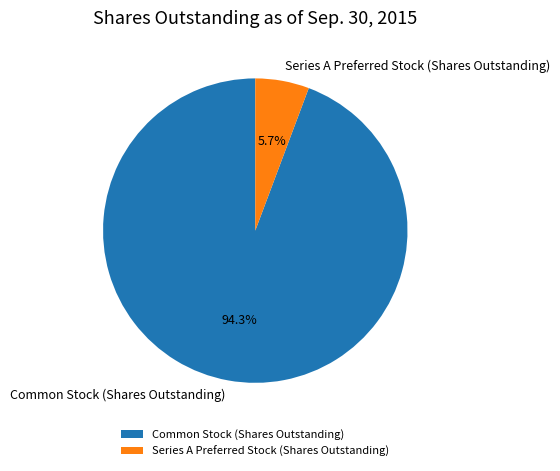

How many slices are in this pie chart?

2